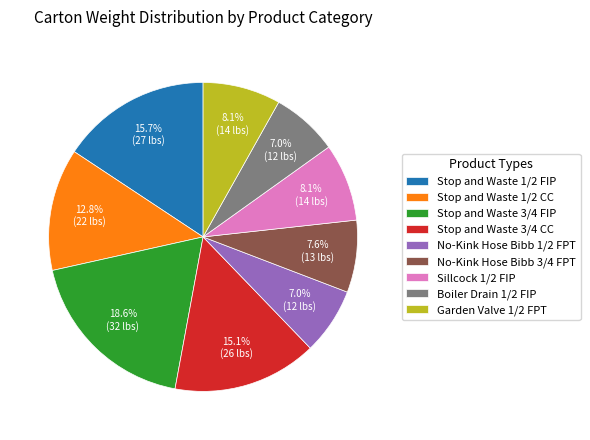

Between Sillcock 1/2 FIP and No-Kink Hose Bibb 1/2 FPT, which is larger?

Sillcock 1/2 FIP